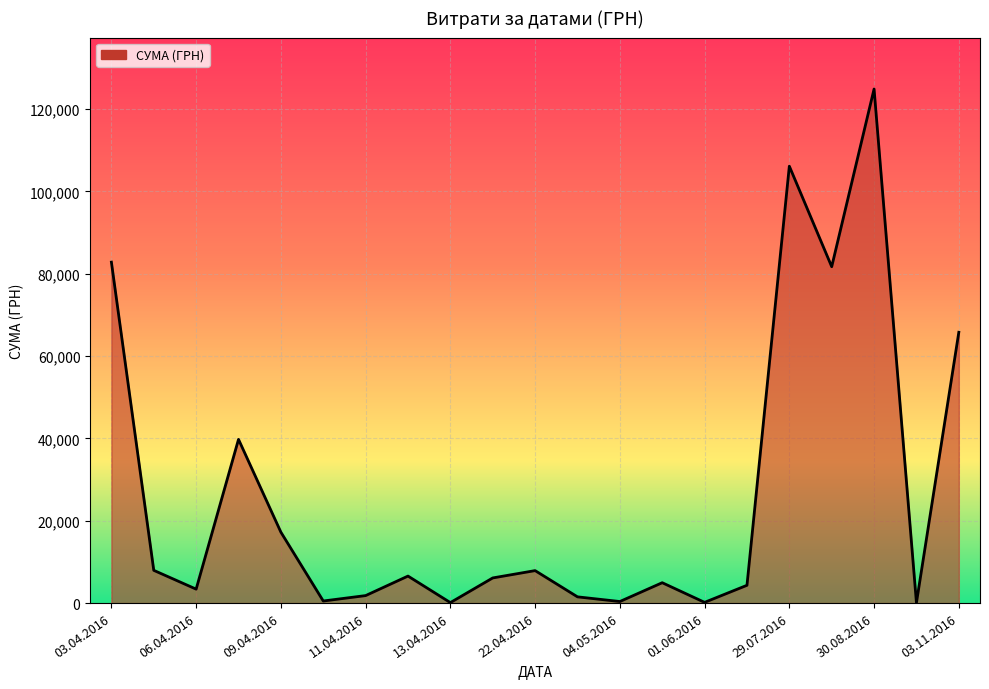

What is the difference between the maximum and minimum values?

124820.3